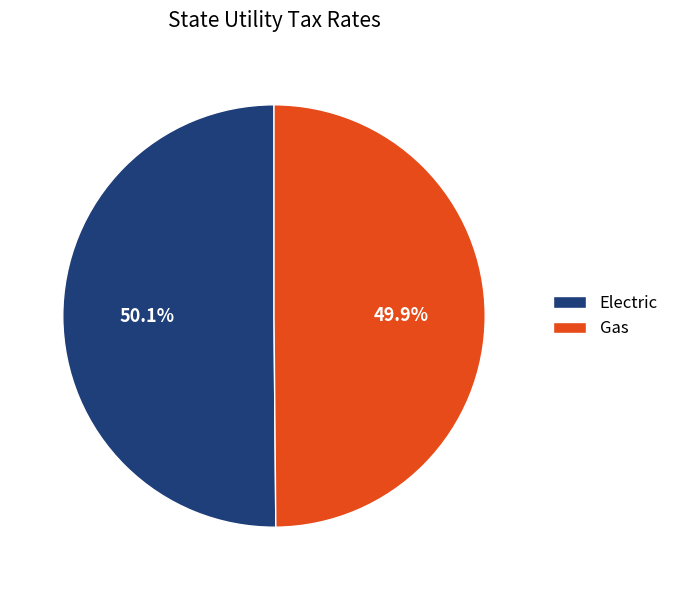

How many slices are in this pie chart?

2